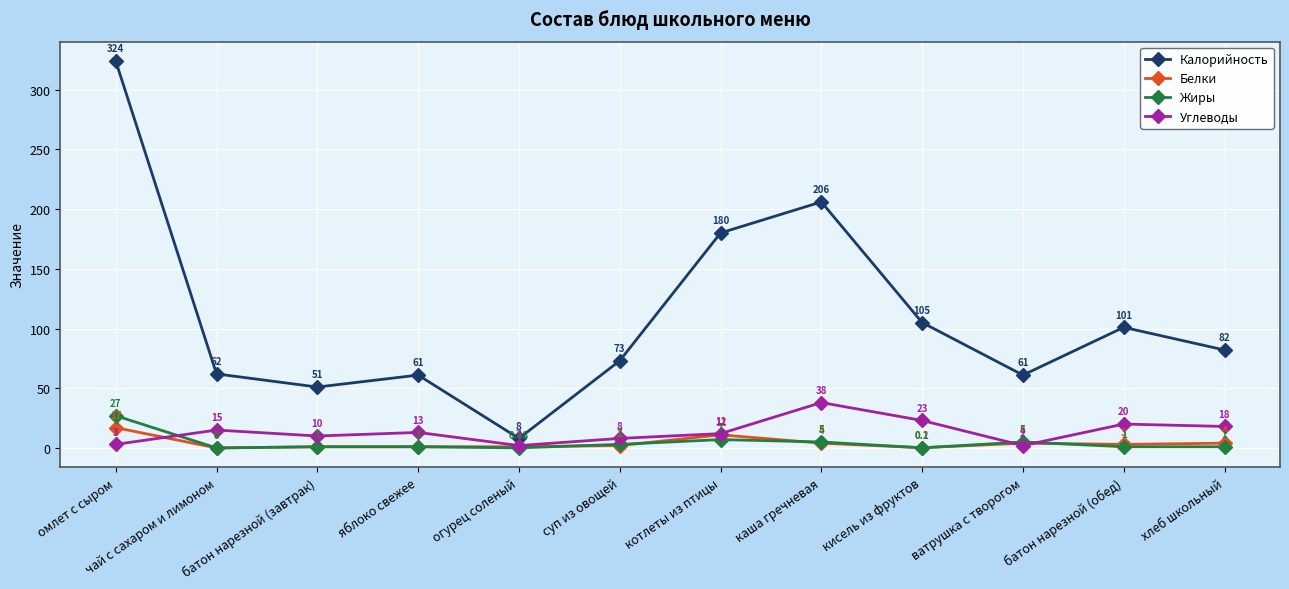

What is the value of the Жиры point at the 8th from the left?

5.0